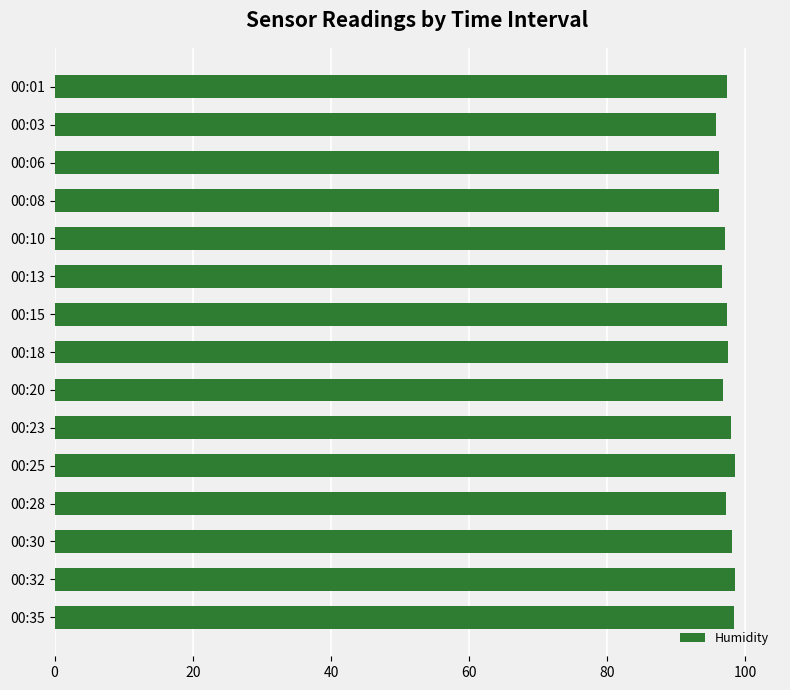

How many distinct data groups are displayed?

1